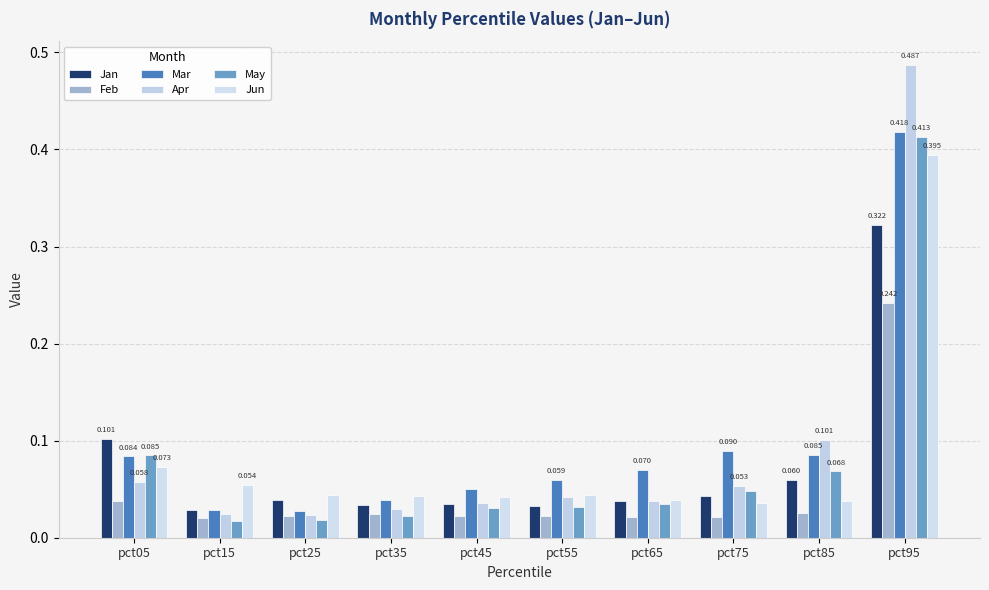

How many bars are there in total?

60